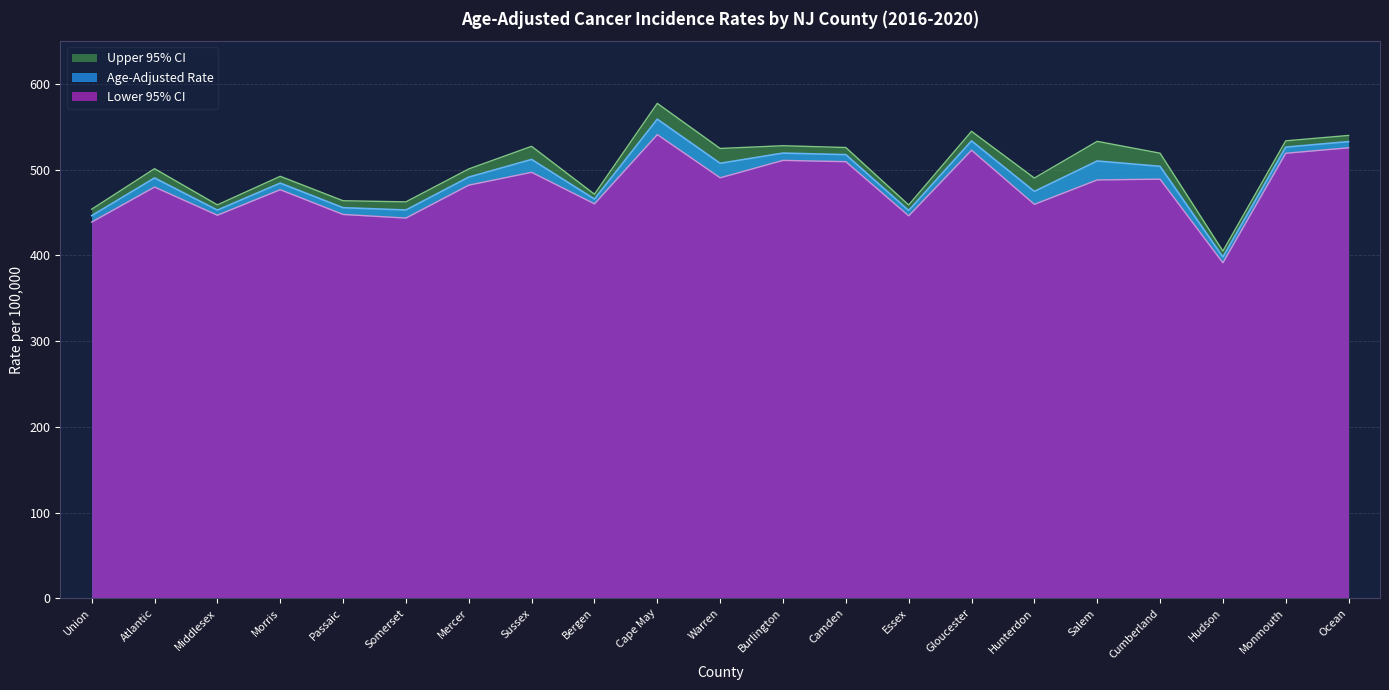

At how many categories does at least one series exceed 448?

20